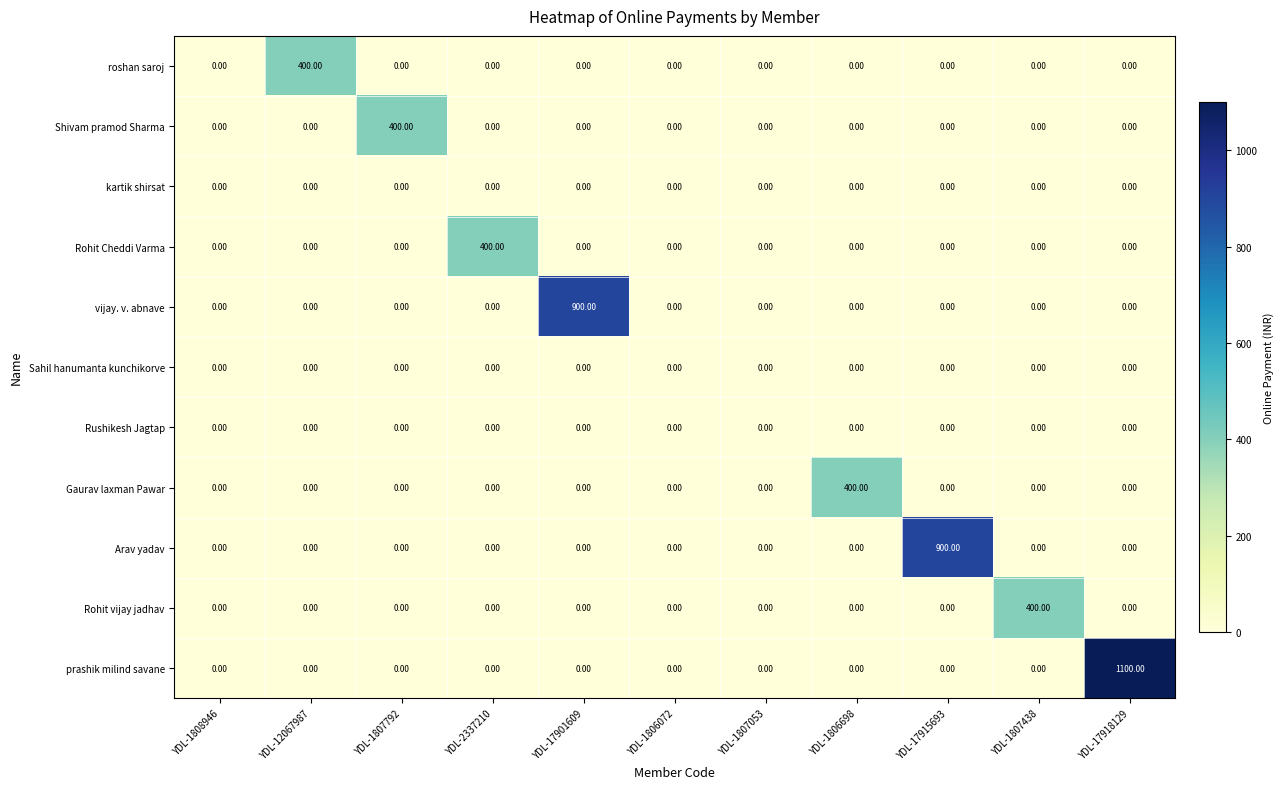

At which category is the sum across all series the highest?

YDL-17918129